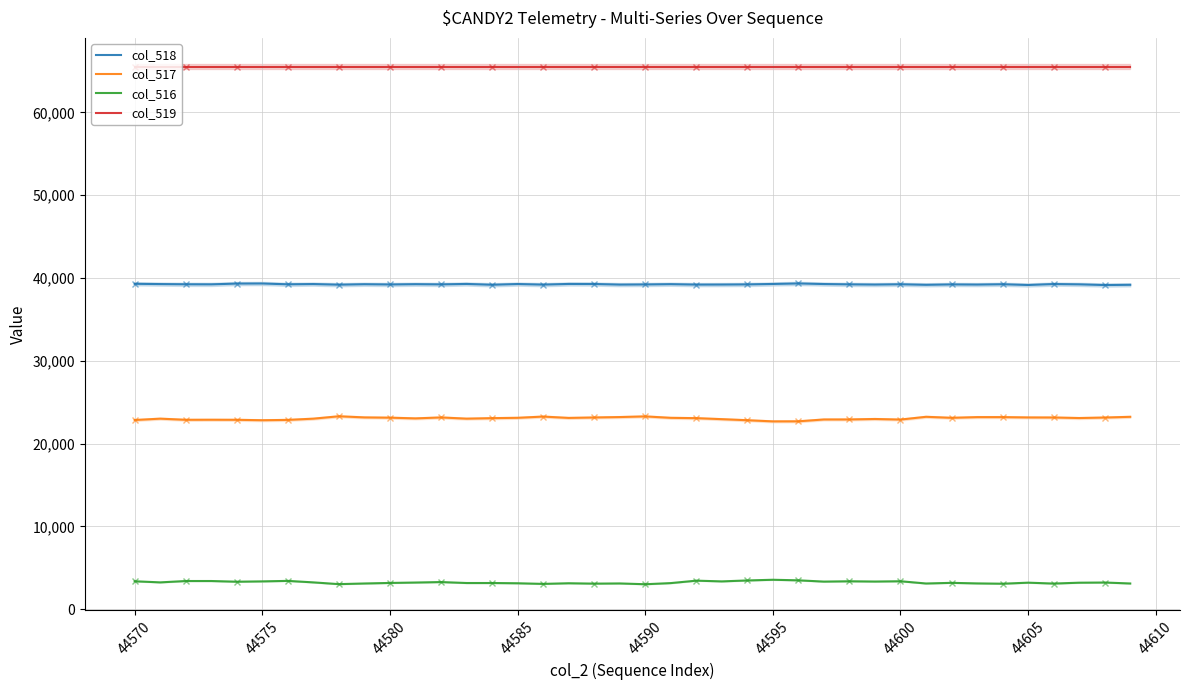

What is the highest value of the col_519 series?

65535